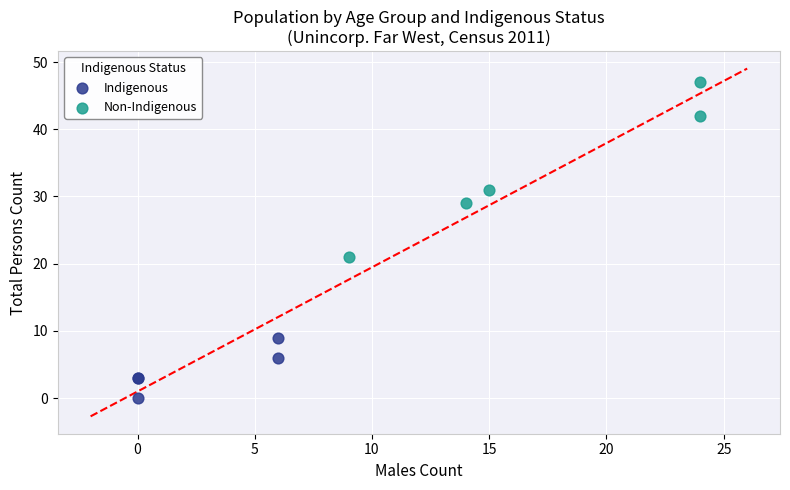

Which series contains the lowest Y value?

Indigenous